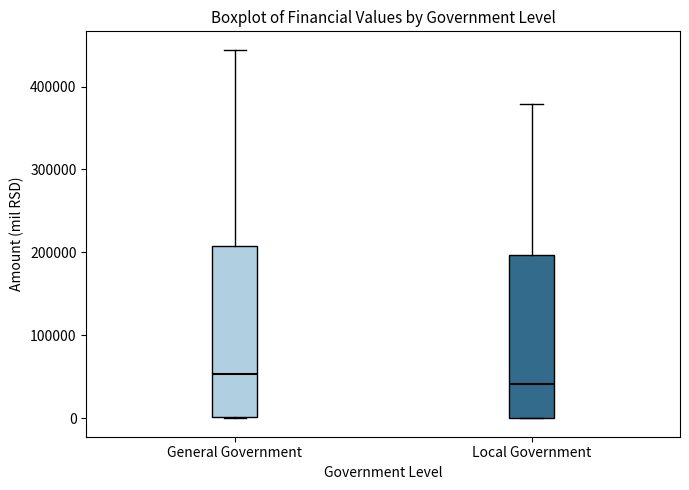

Which box's median line is the highest?

General Government